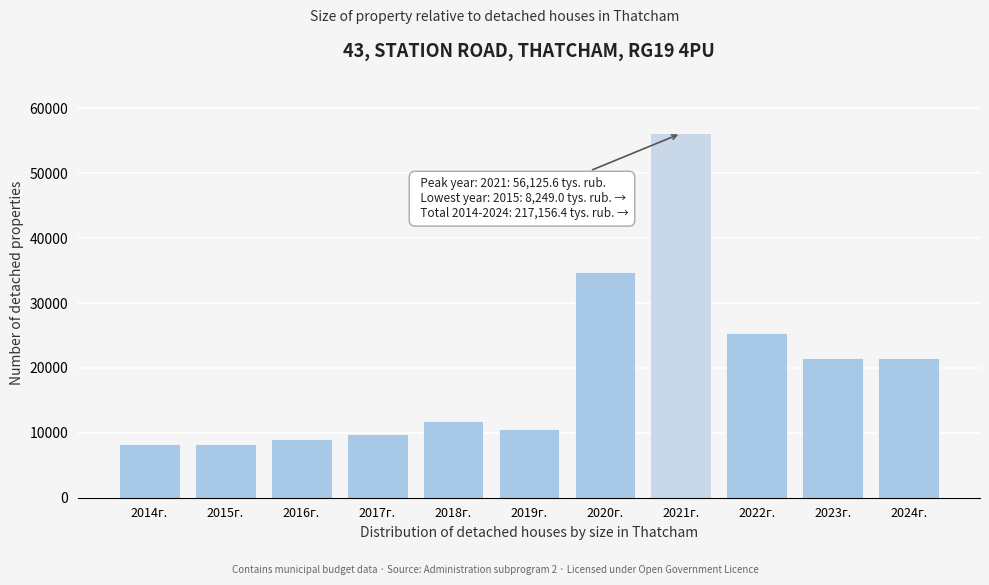

At which label is the value closest to 32187?

2020г.